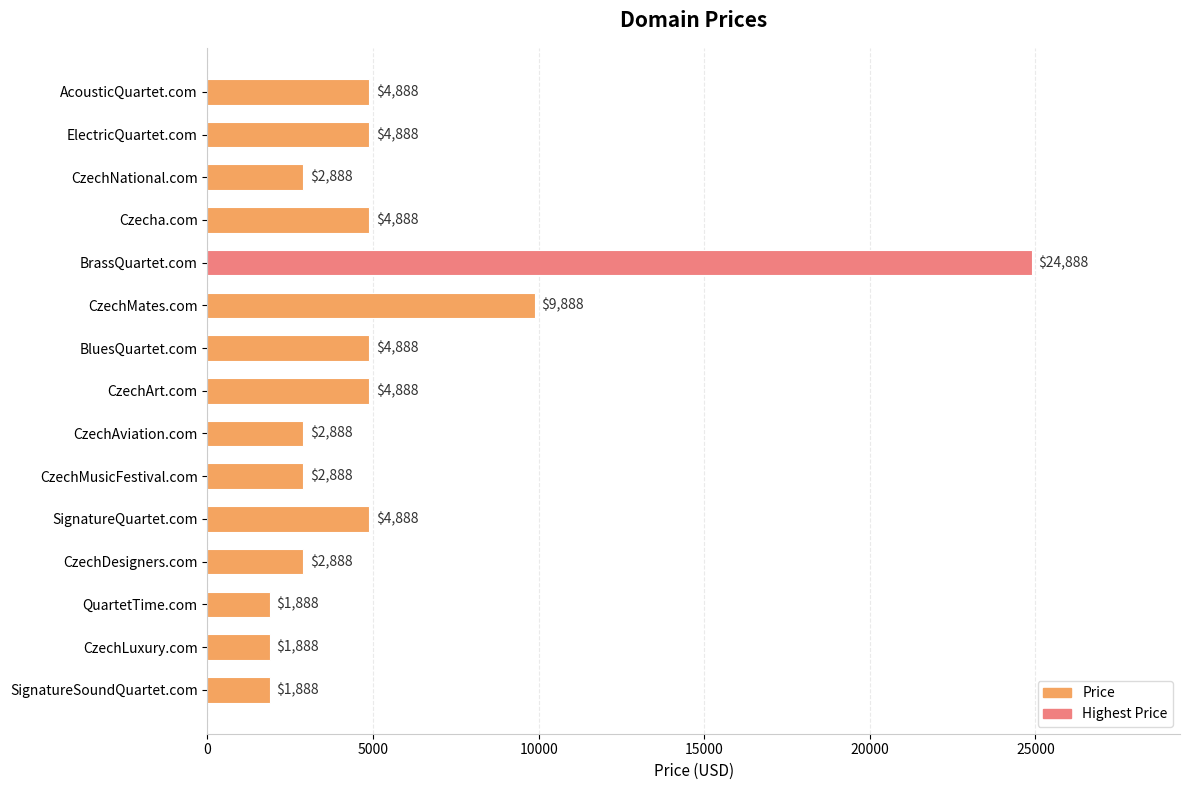

The chart shows a value of 15559 at CzechMates.com. True or false?

False